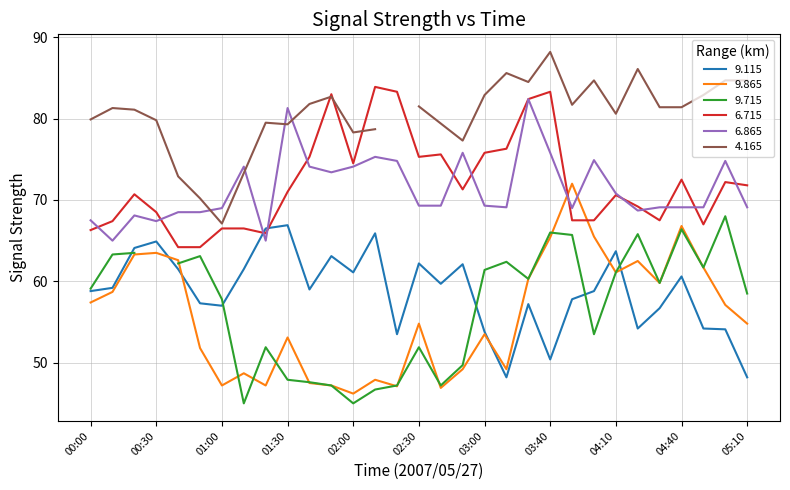

What is the sum of all 9.115 values?

1822.2